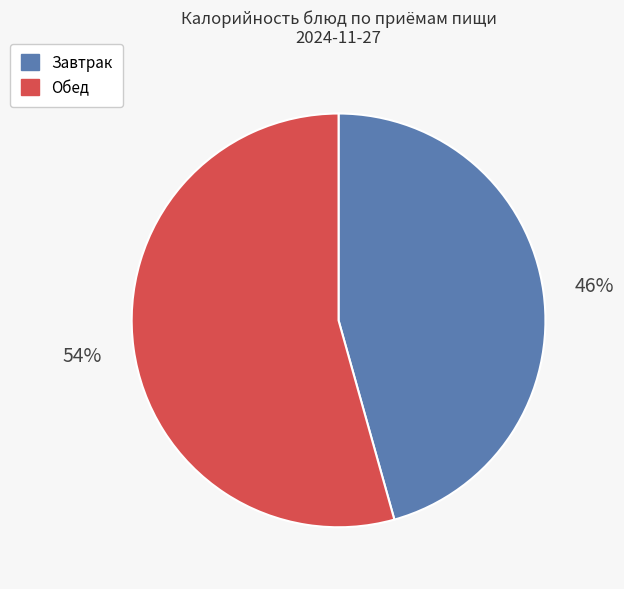

To the nearest percent, what is the average slice percentage?

50%